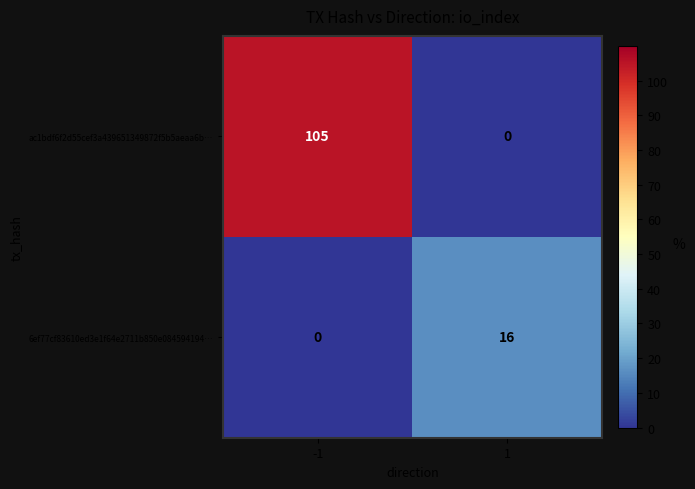

At -1, list the series in order from smallest to largest.

6ef77cf83610ed3e1f64e2711b850e084594194…, ac1bdf6f2d55cef3a439651349872f5b5aeaa6b…